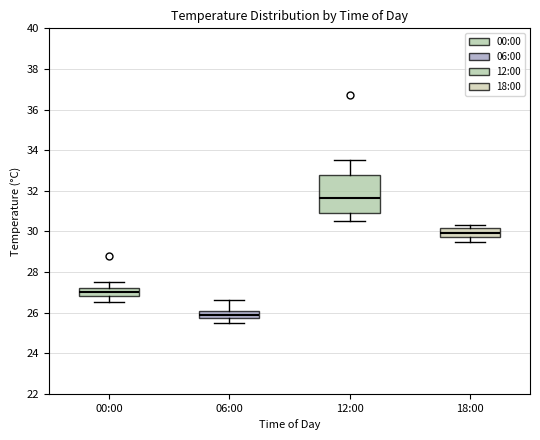

Comparing the boxes themselves (not the whiskers), which one is the tallest?

12:00